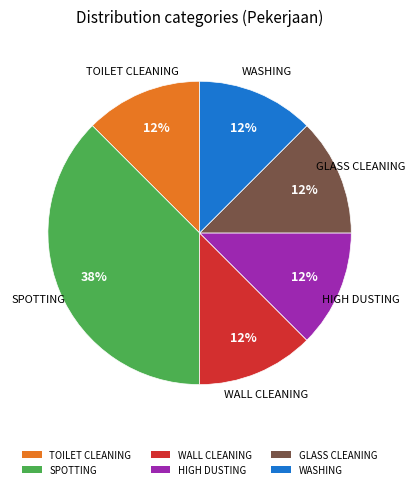

True or false: WASHING accounts for 6% of the total.

False